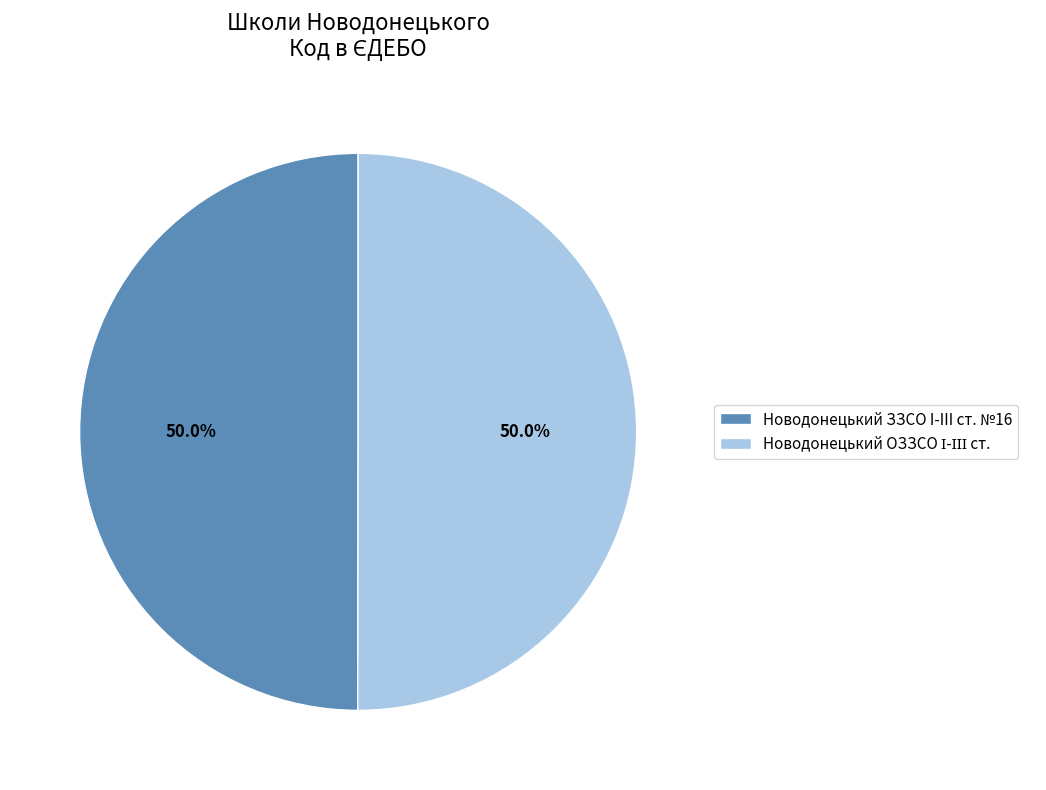

To the nearest percent, what is the average slice percentage?

50%